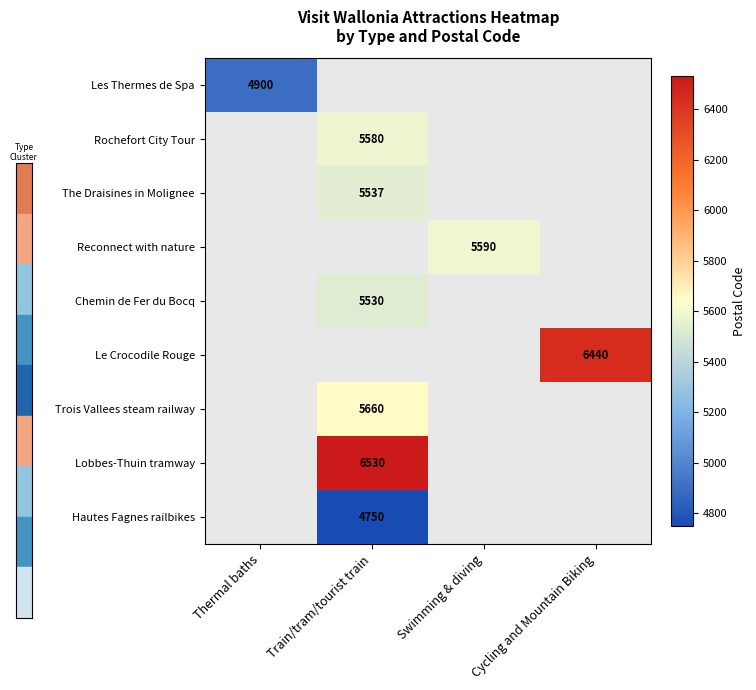

Which series has the largest range (max minus min)?

Les Thermes de Spa